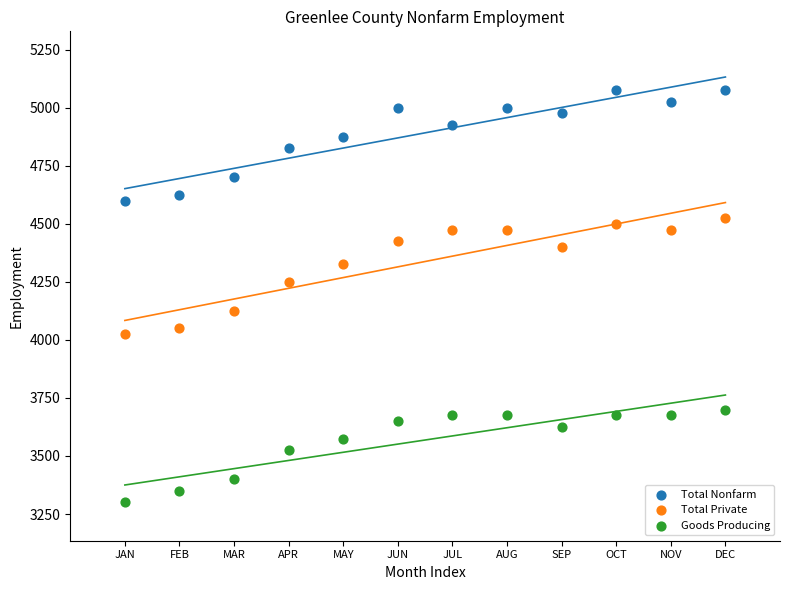

Which series reaches the maximum Y coordinate?

Total Nonfarm